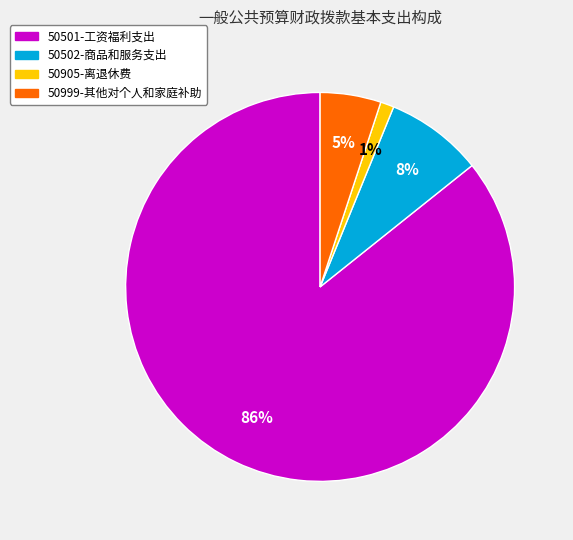

Between 50501-工资福利支出 and 50905-离退休费, which is larger?

50501-工资福利支出